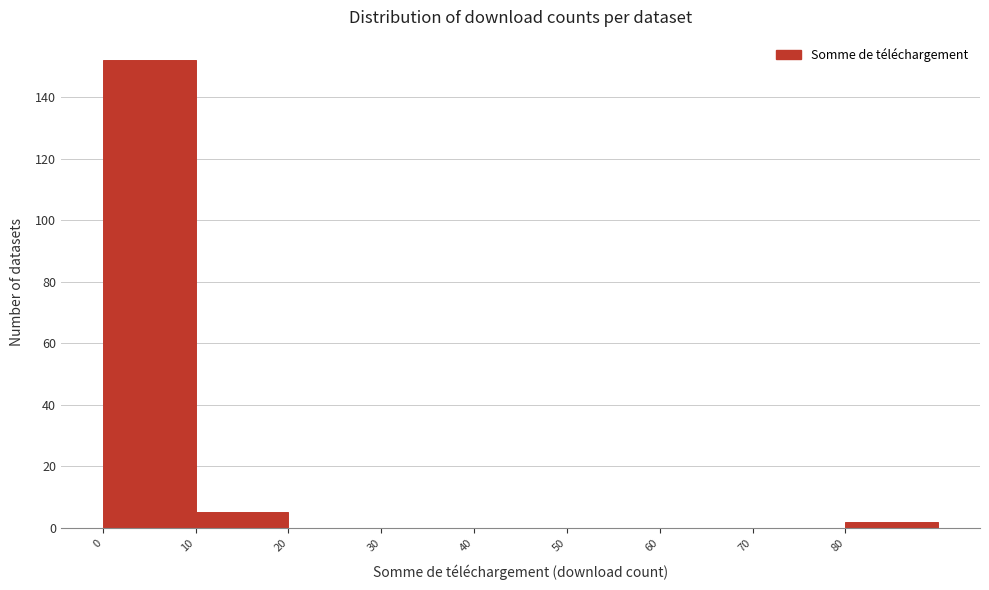

How tall is the bar that spans 0 to 10 on the x-axis? The values are not printed on the chart, so give them approximately, as read against the axis.

152